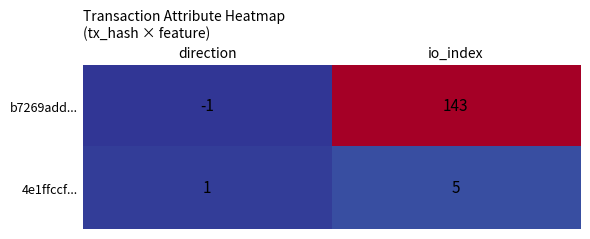

What is the sum of all b7269add... values?

142